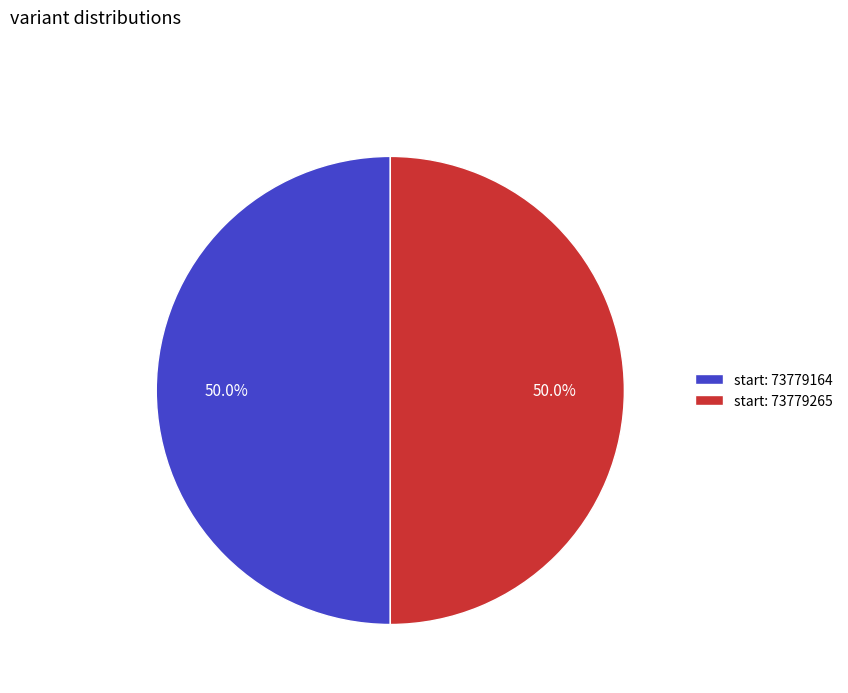

Approximately how many times larger is the value at start: 73779265 compared to start: 73779164?

1.0